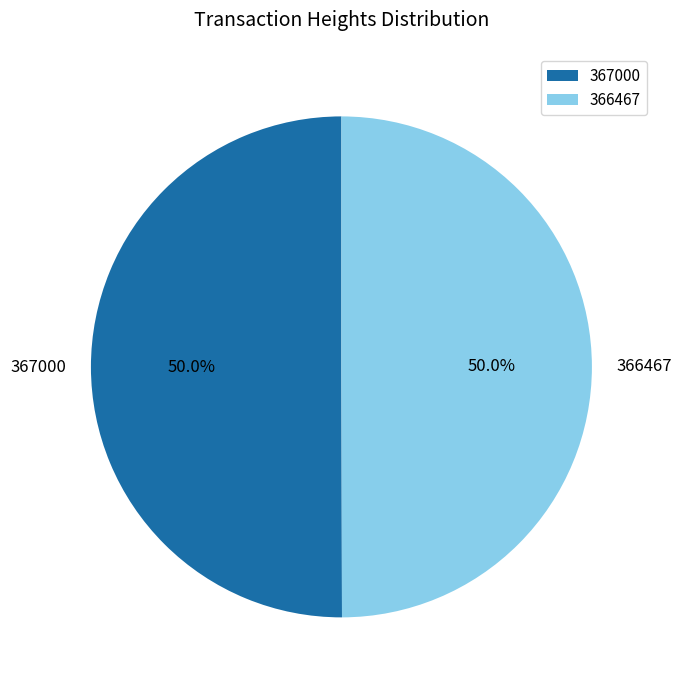

How much of the chart is everything except 366467?

50.0%